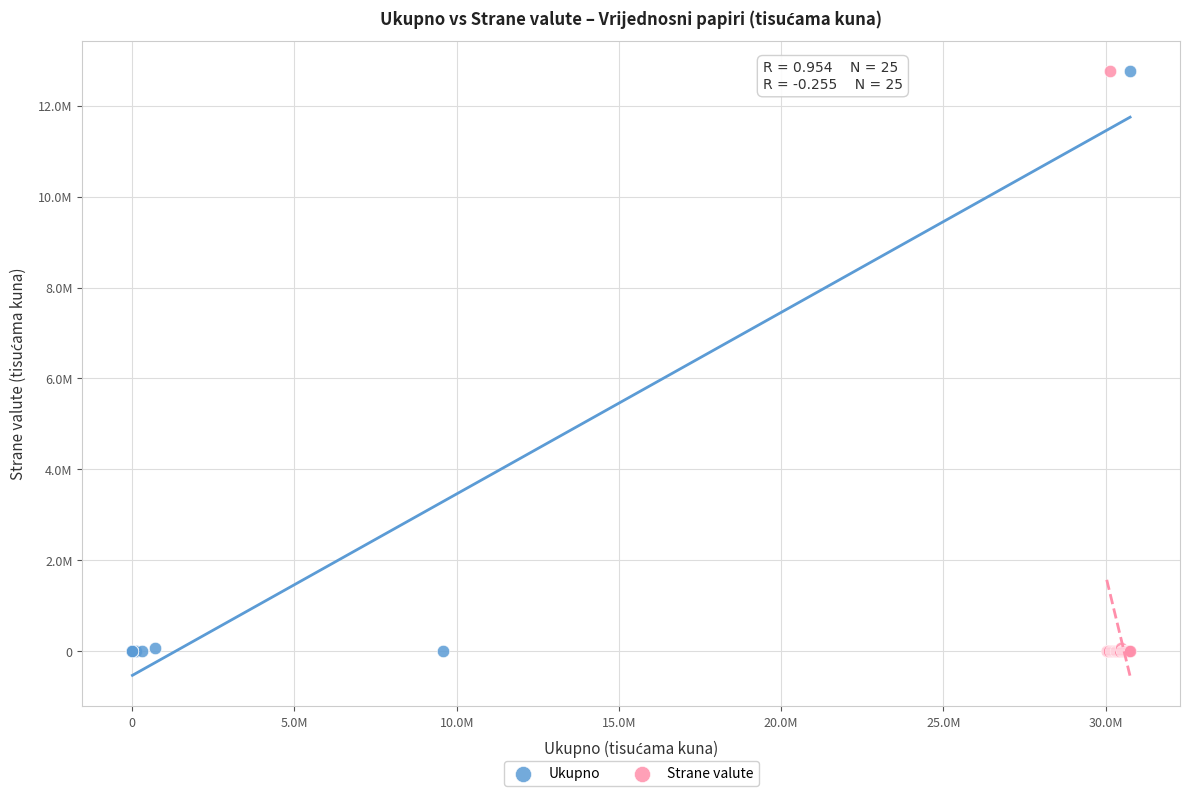

What are all the series names shown in the legend?

Ukupno, Strane valute